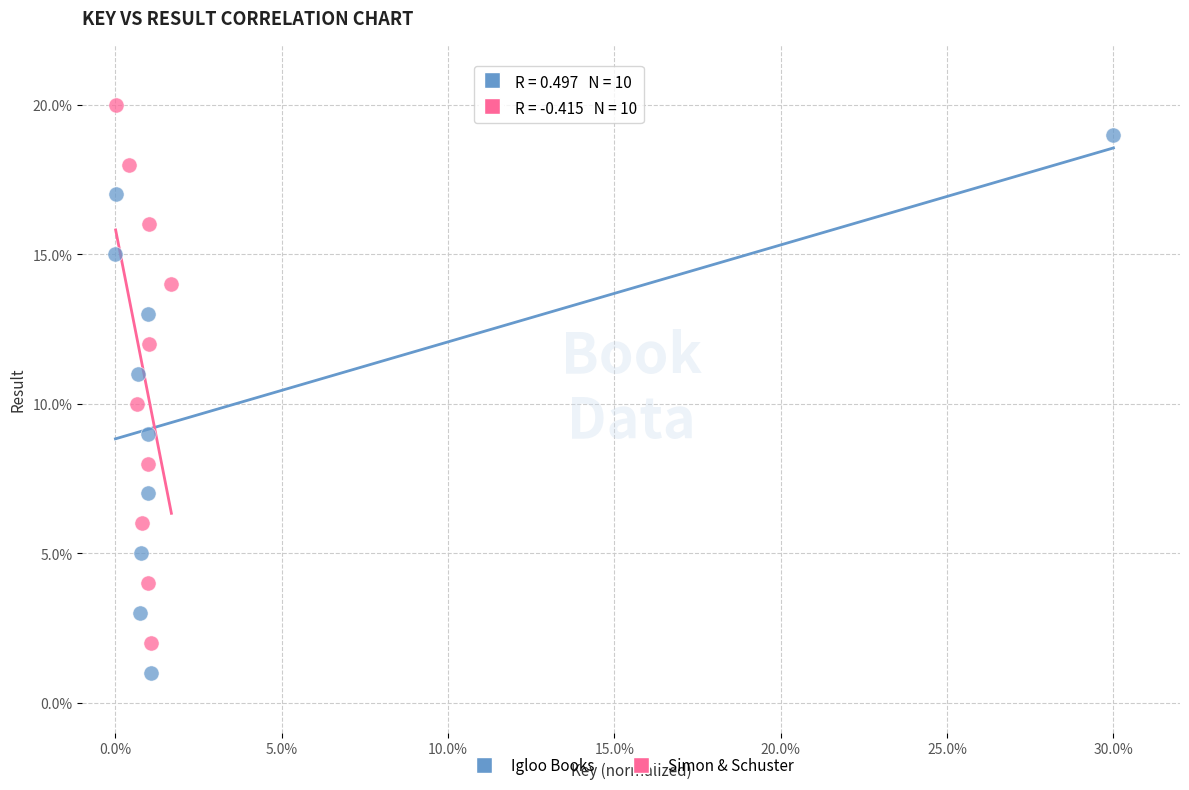

Which series contains the highest Y value?

Simon & Schuster